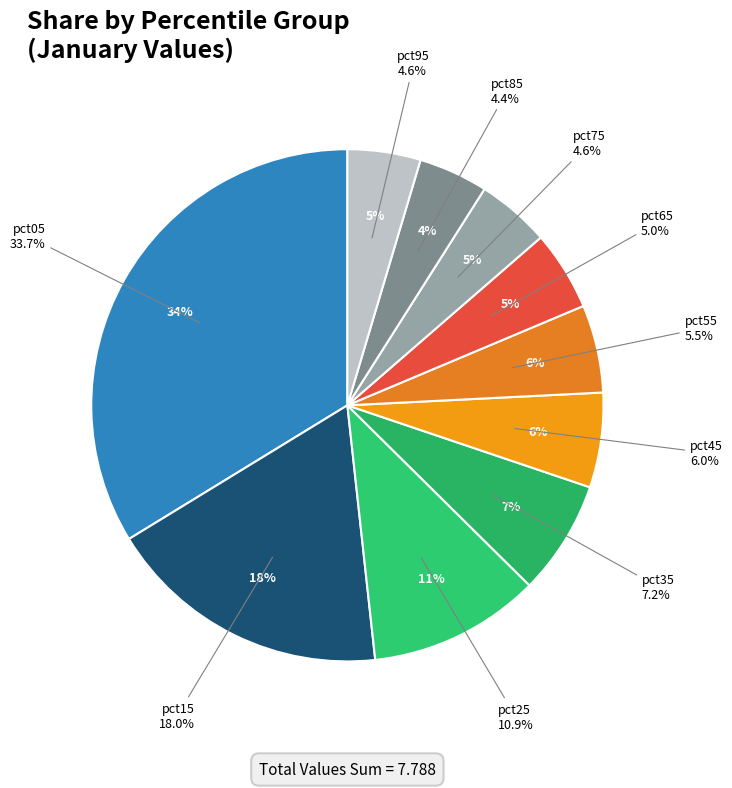

Count the number of slices in the pie.

10